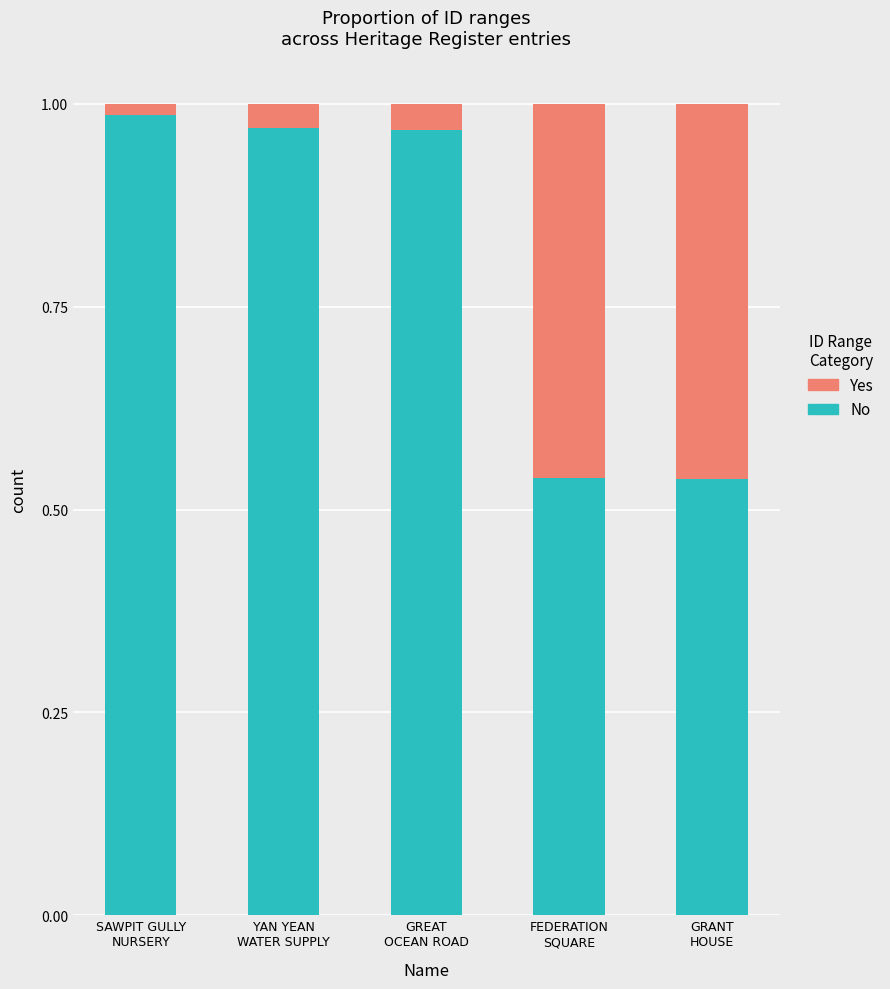

How many bars are there in total?

5